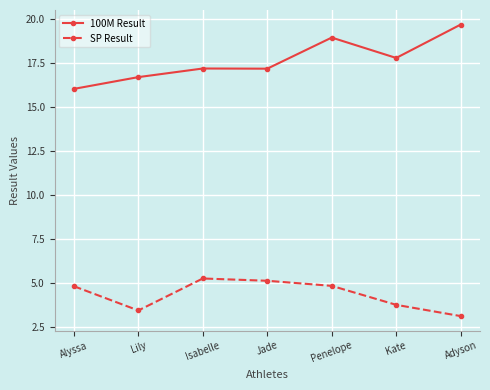

Rank the series by their maximum value, from highest to lowest.

100M Result, SP Result